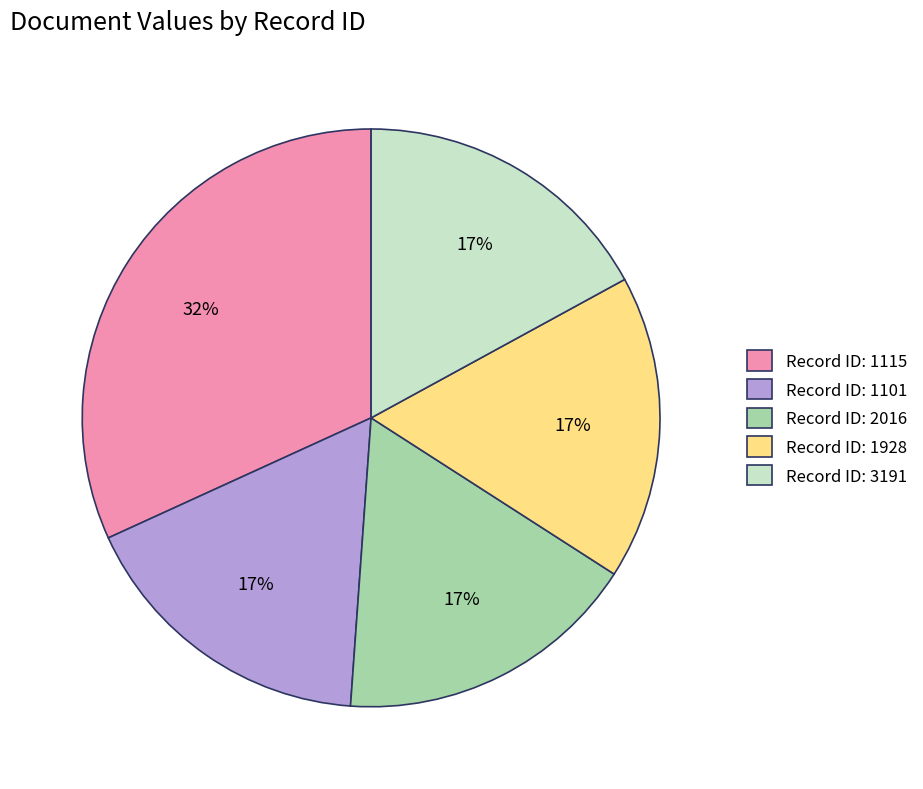

Approximately how many times larger is the value at Record ID: 3191 compared to Record ID: 1101?

1.0